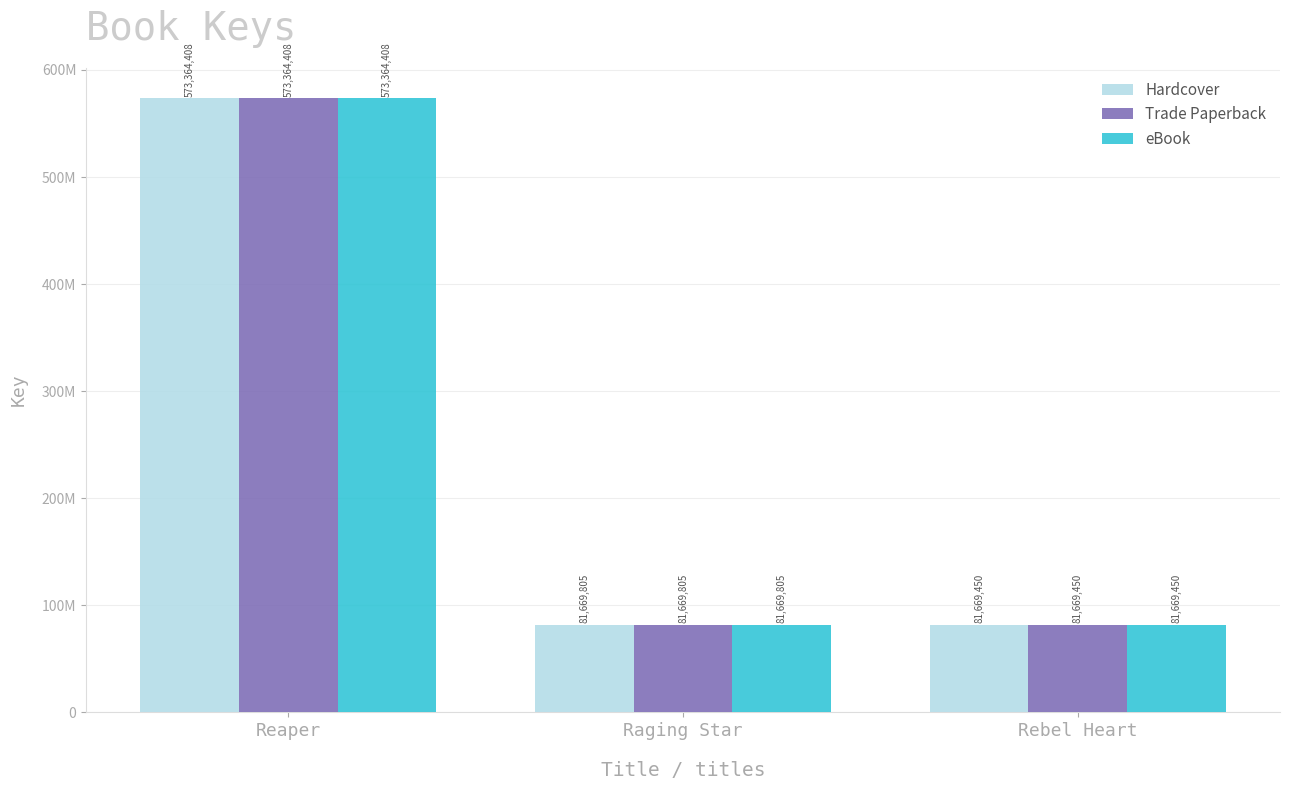

At which label does Hardcover reach its minimum?

Rebel Heart